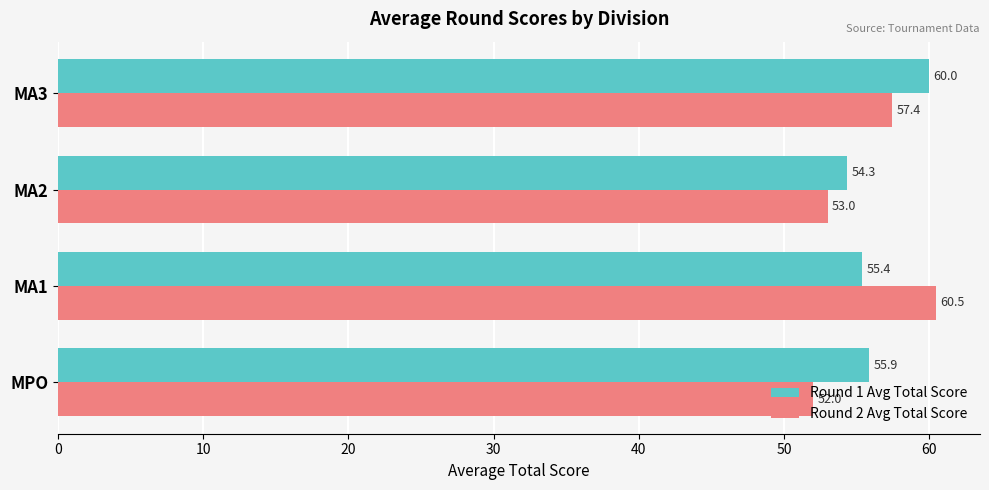

List the labels in order of Round 1 Avg Total Score value, largest first.

MA3, MPO, MA1, MA2